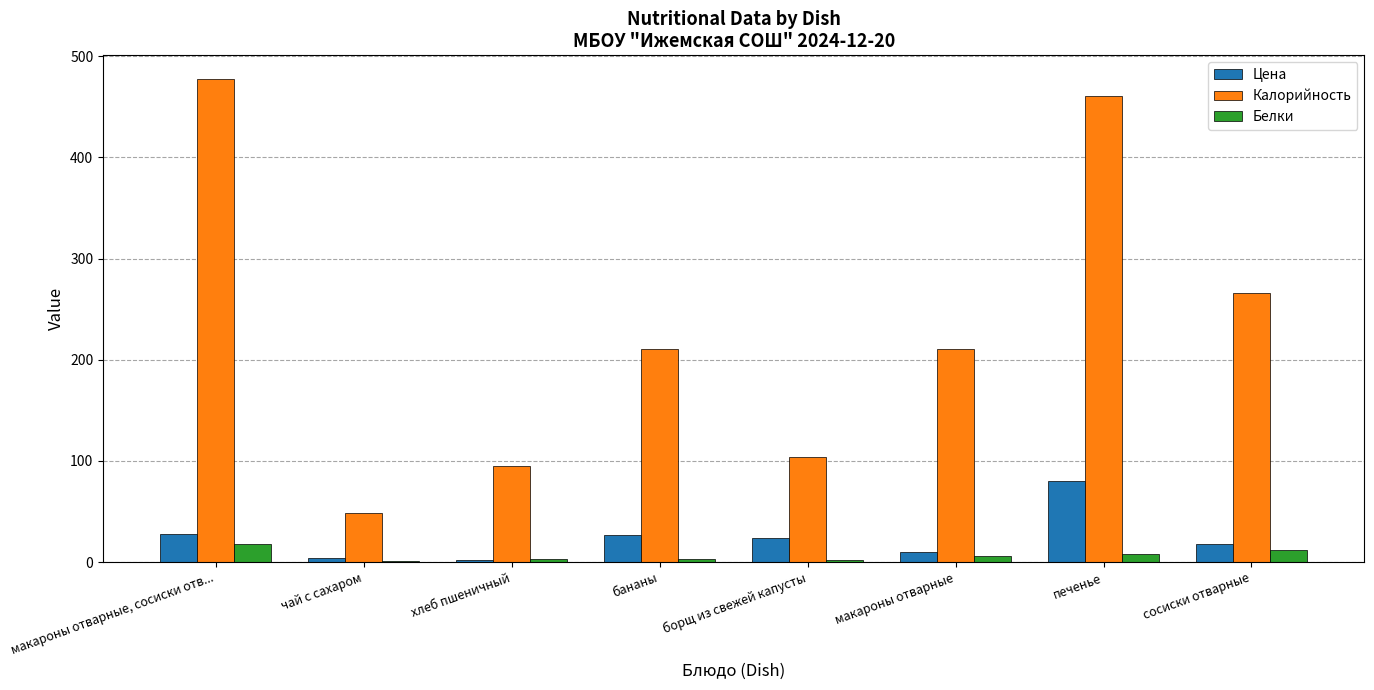

Which series has the largest total across all categories?

Калорийность